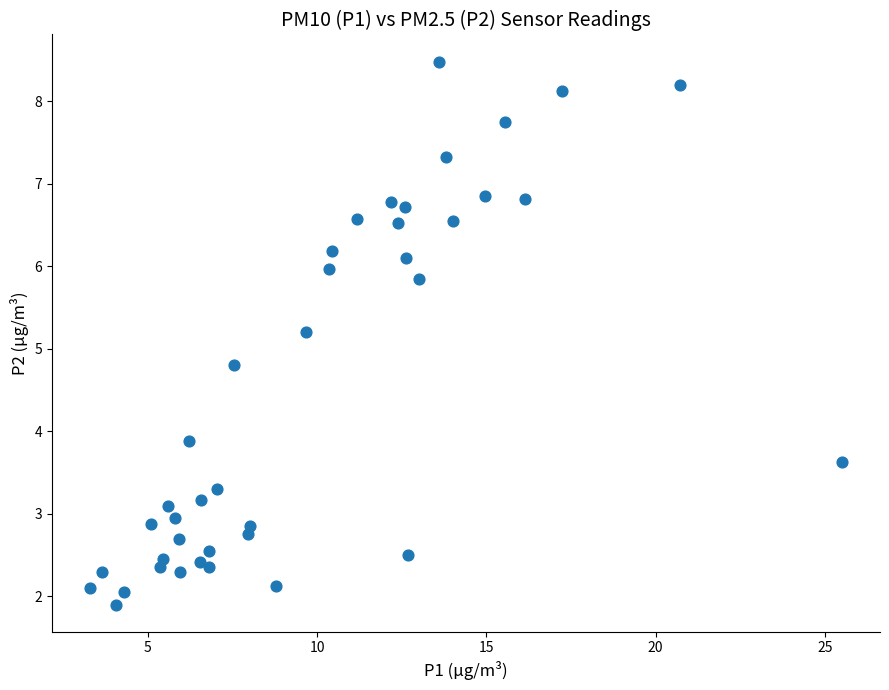

What is the range of Y values (max minus min)?

6.6